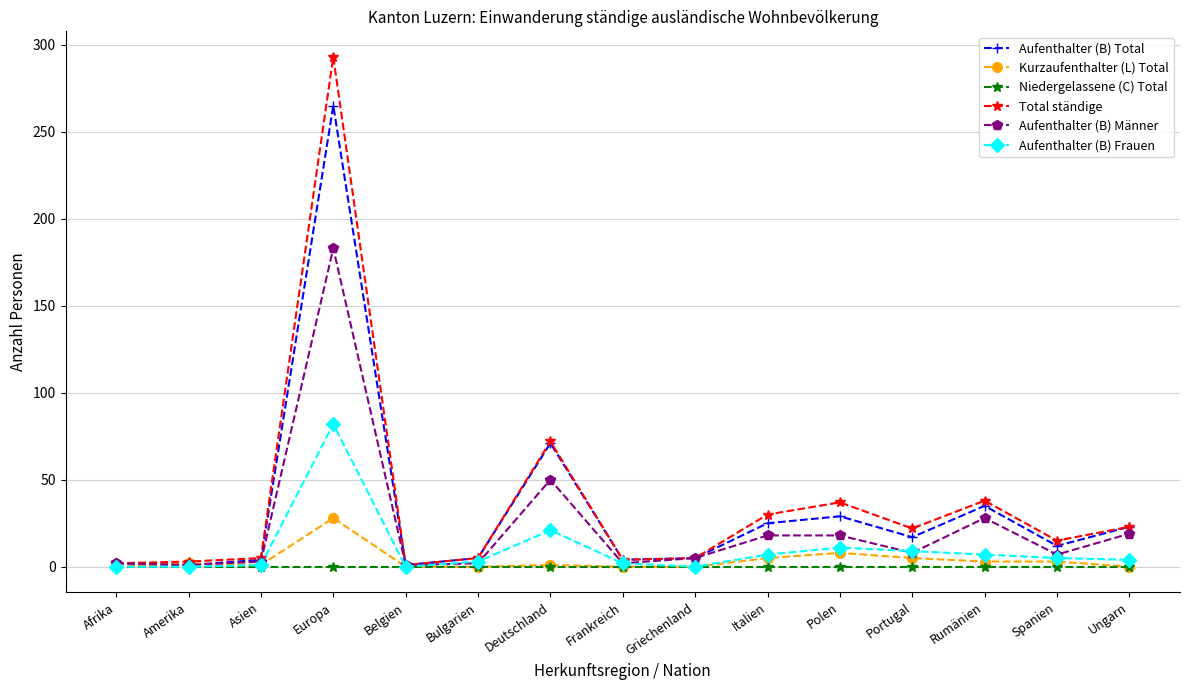

Which series has the largest range (max minus min)?

Total ständige